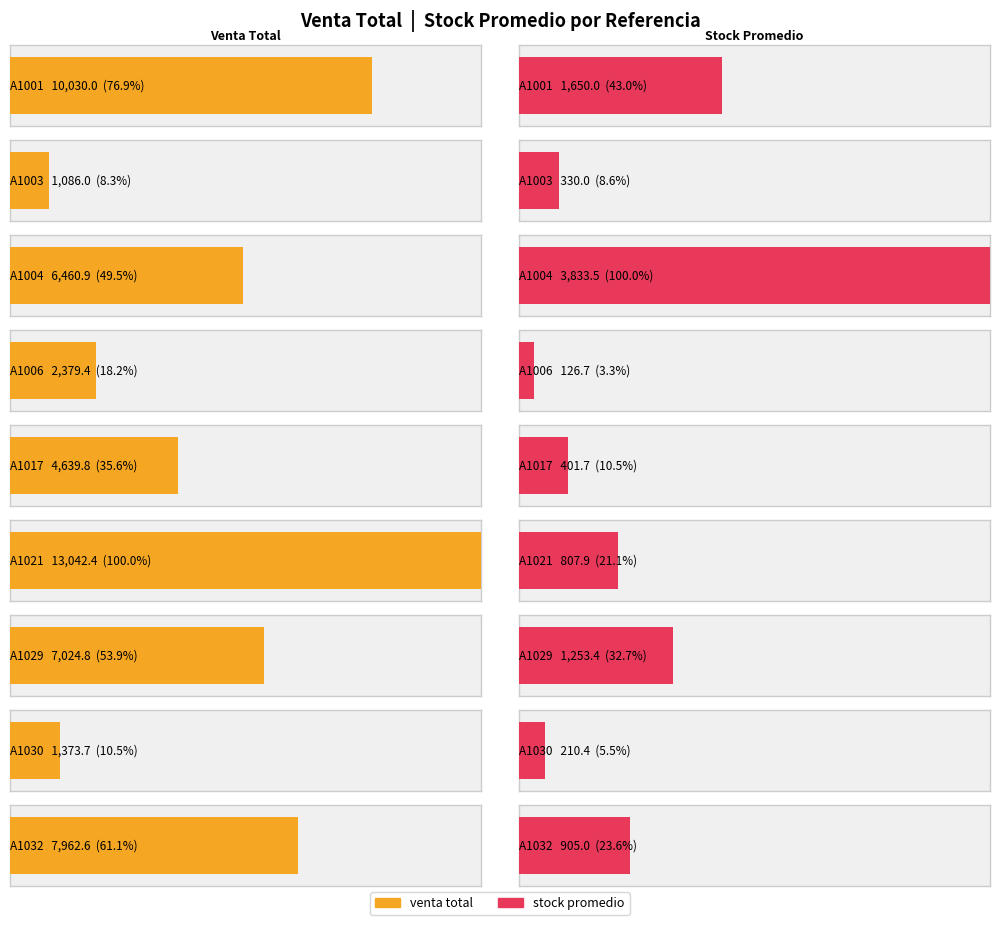

At which label does venta total reach its minimum?

A1003